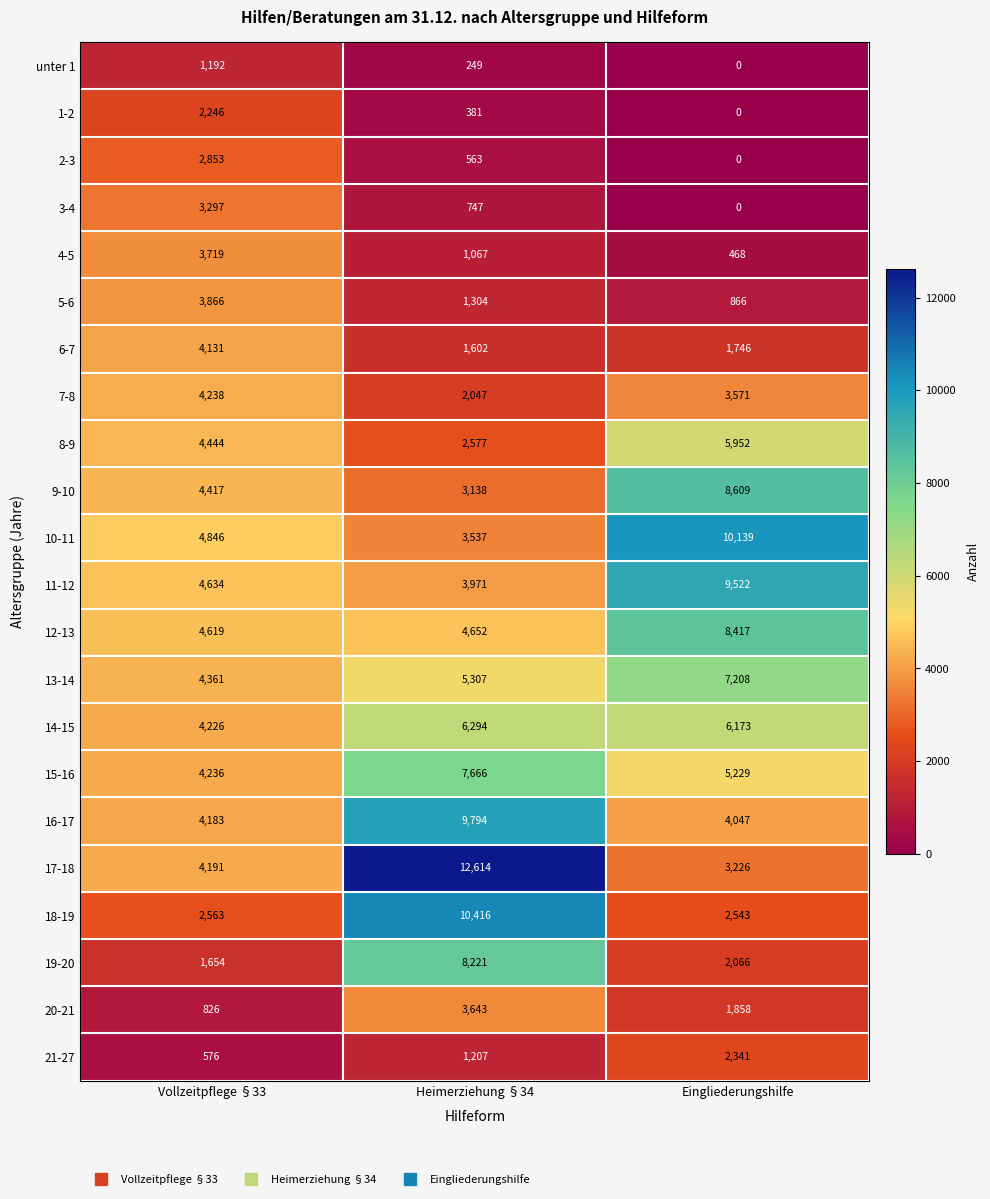

At Vollzeitpflege §33, list the series in order from largest to smallest.

10-11, 11-12, 12-13, 8-9, 9-10, 13-14, 7-8, 15-16, 14-15, 17-18, 16-17, 6-7, 5-6, 4-5, 3-4, 2-3, 18-19, 1-2, 19-20, unter 1, 20-21, 21-27